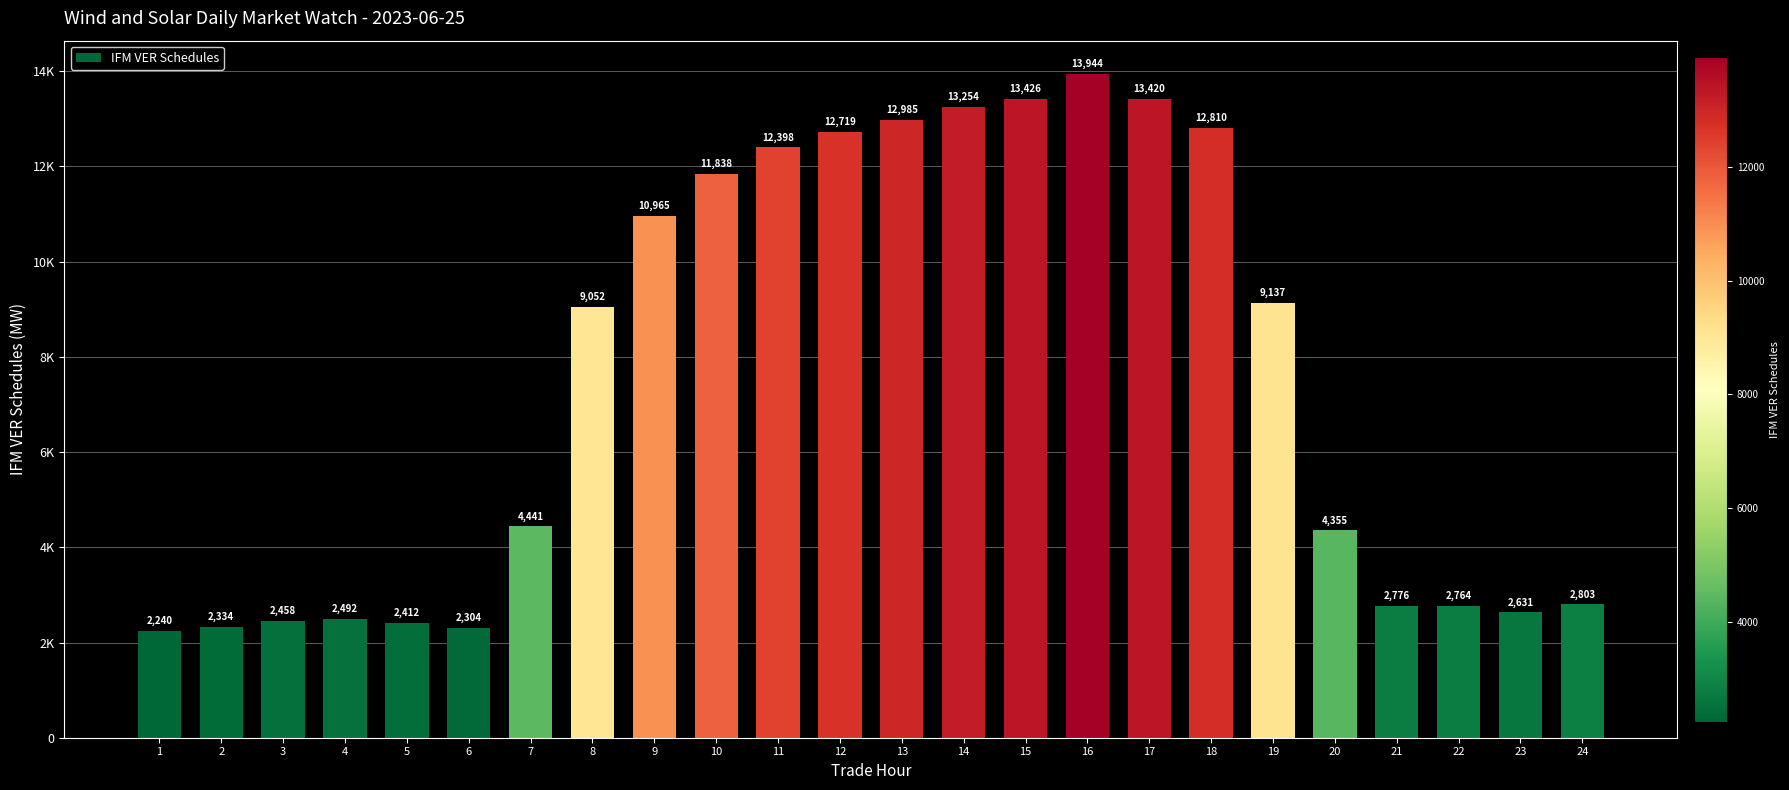

Does the chart contain any negative values?

No